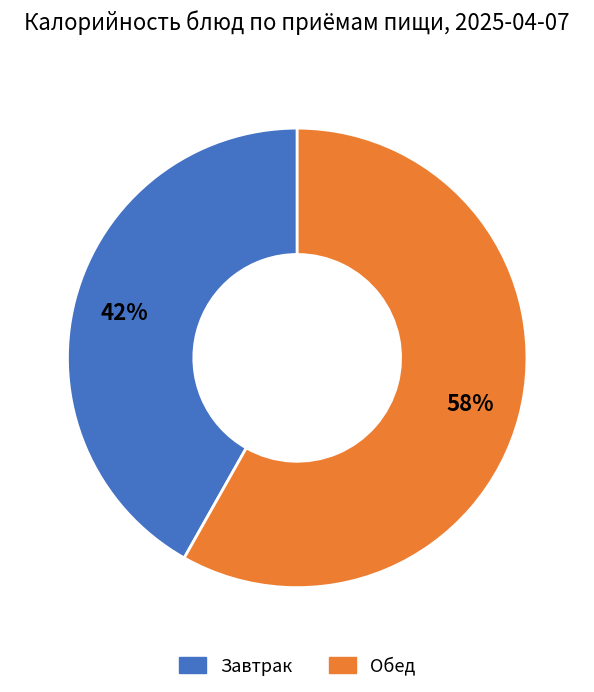

To the nearest percent, what is the average slice percentage?

50%